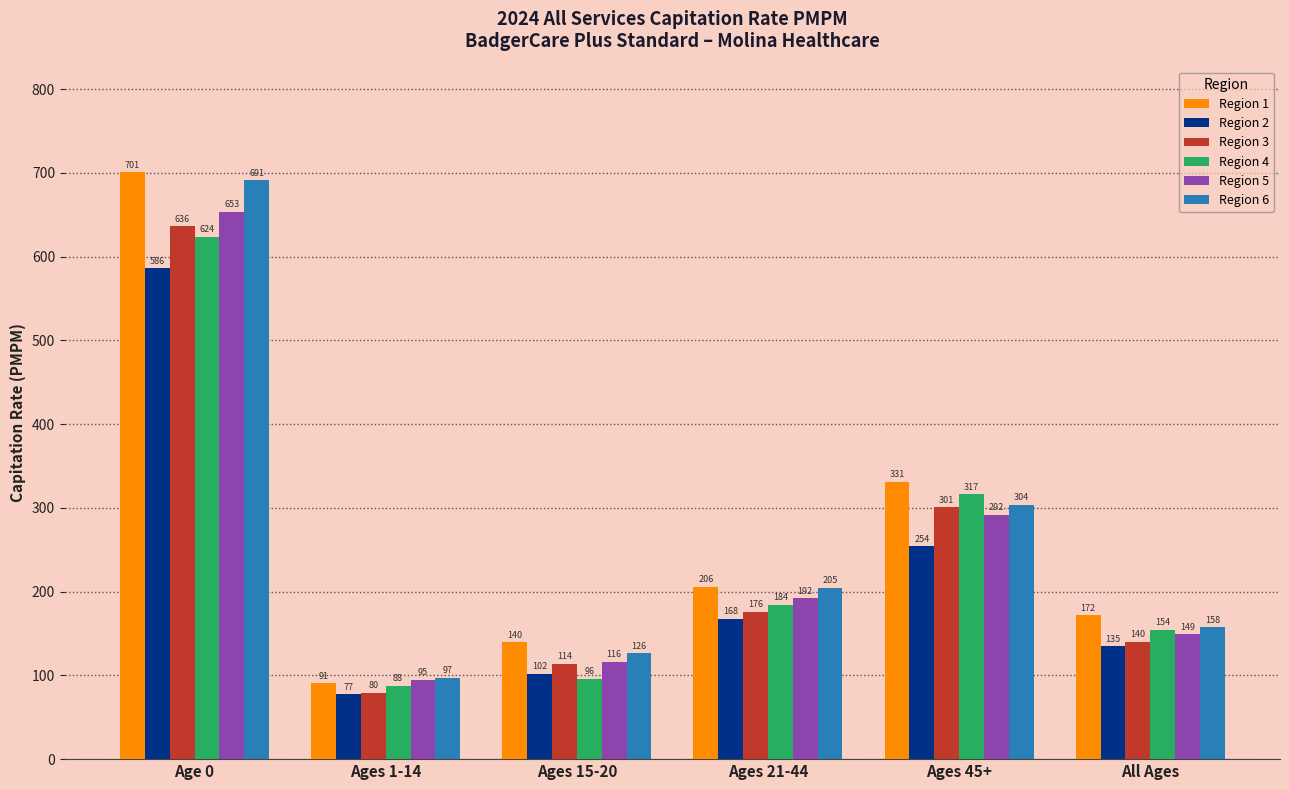

What is the highest value of the Region 6 series?

691.2